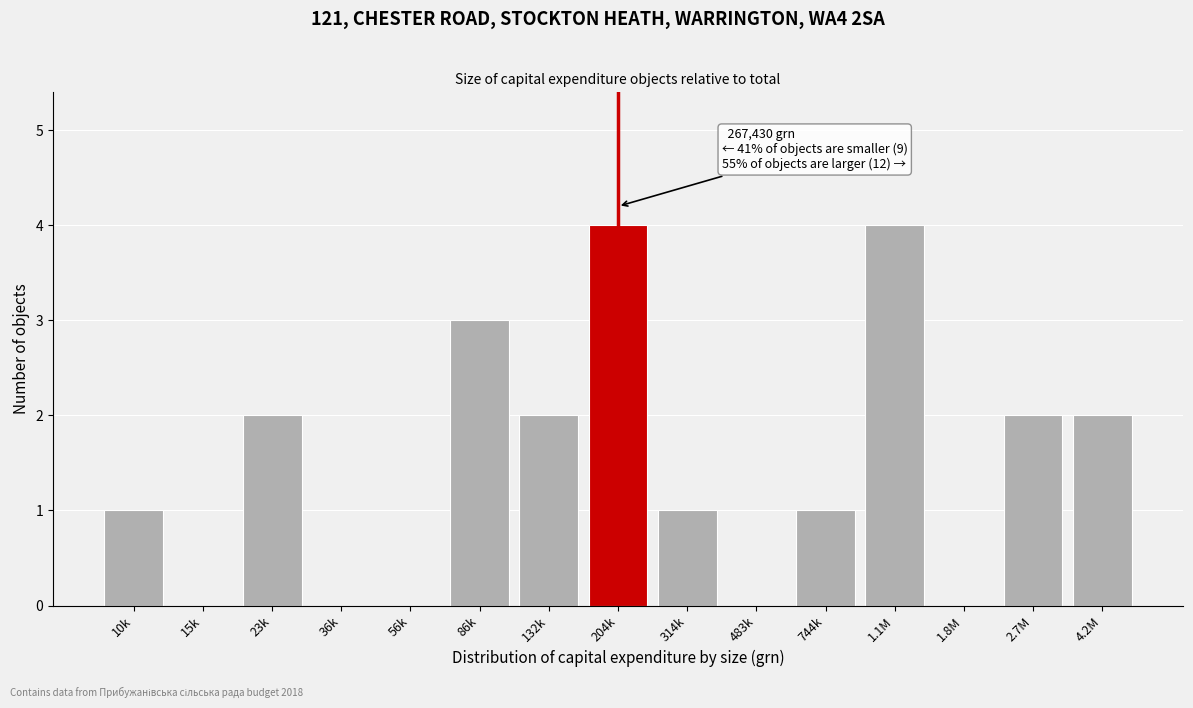

Reading right to left, what are all the values shown in this chart?

4.2M=2	2.7M=2	1.8M=0	1.1M=4	744k=1	483k=0	314k=1	204k=4	132k=2	86k=3	56k=0	36k=0	23k=2	15k=0	10k=1